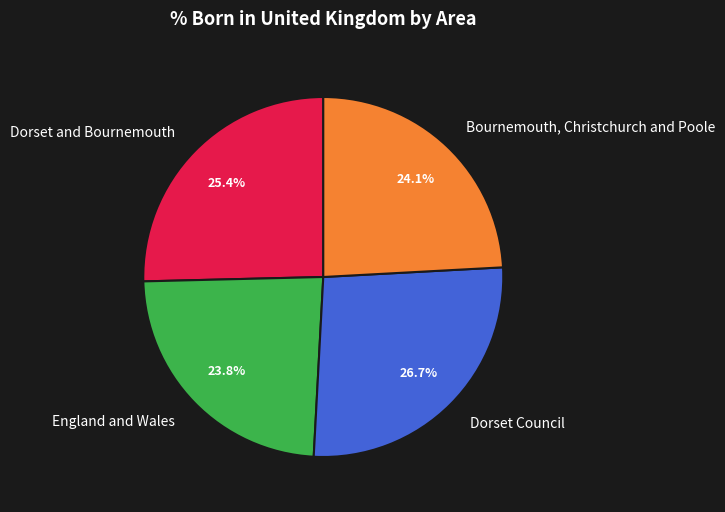

What percentage is the Bournemouth, Christchurch and Poole slice, to the nearest percent?

24%